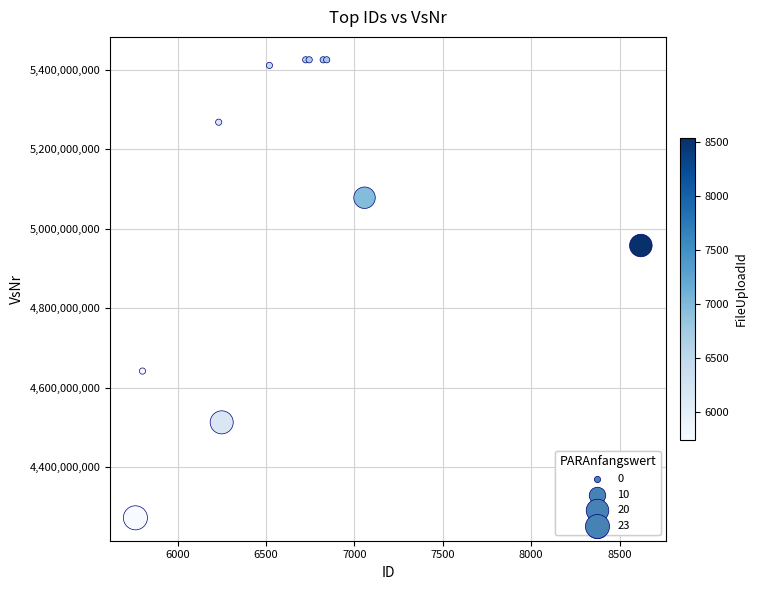

What Y value in the scatter plot is closest to 4849160955?

4958051007